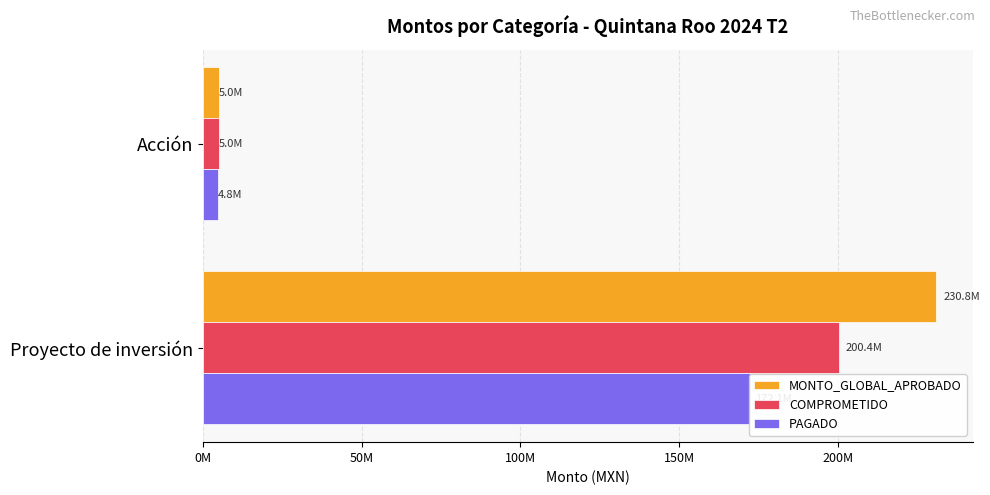

Is it true that MONTO_GLOBAL_APROBADO equals 126354199.9 at Proyecto de inversión?

False